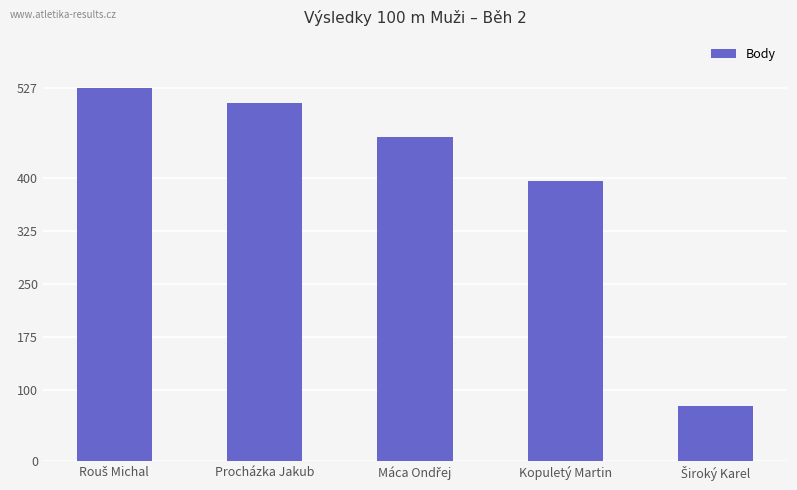

Between Procházka Jakub and Kopuletý Martin, which is larger?

Procházka Jakub